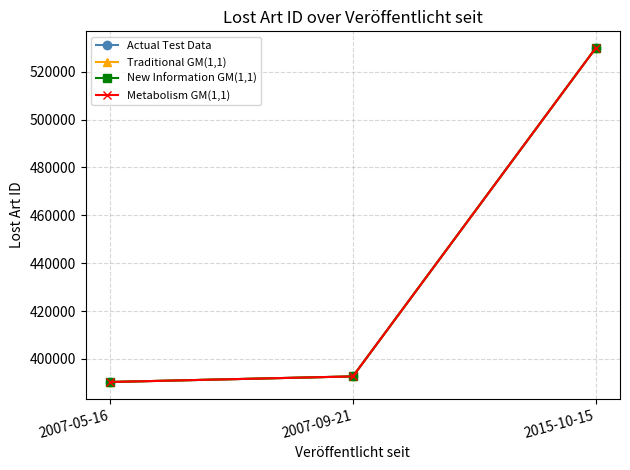

The value of New Information GM(1,1) at 2007-05-16 is 154567. True or false?

False